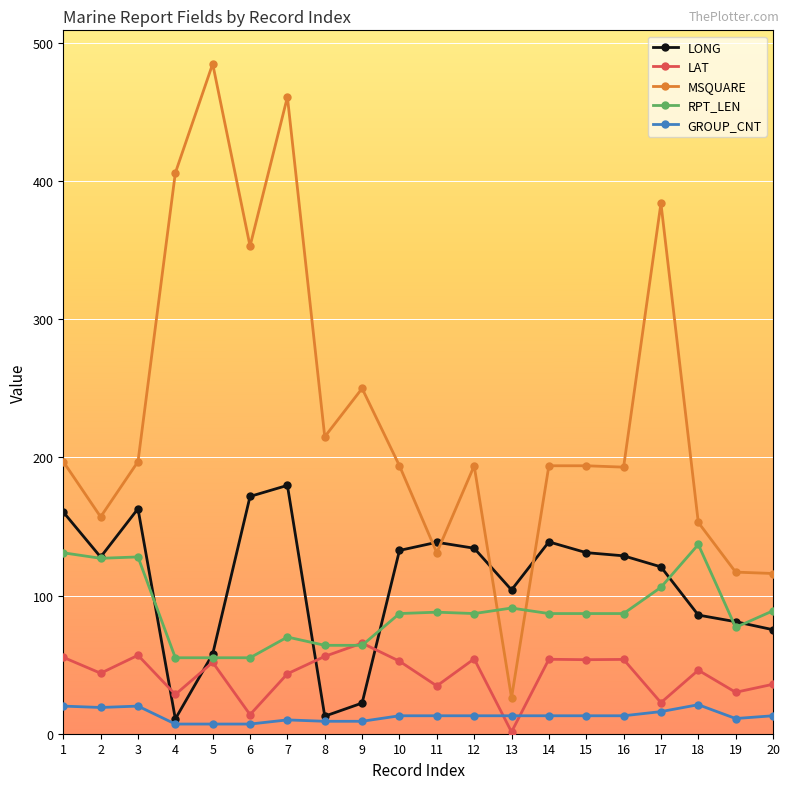

Is it true that MSQUARE equals 353.0 at 6?

True